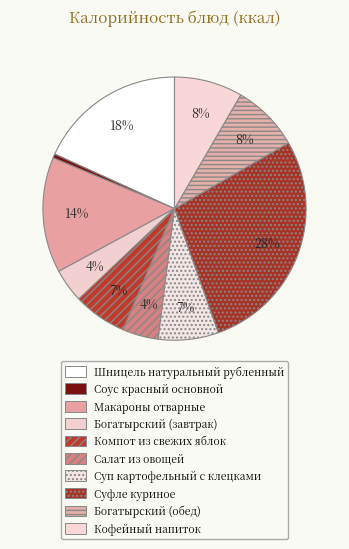

Does Компот из свежих яблок represent more than half of the total?

No